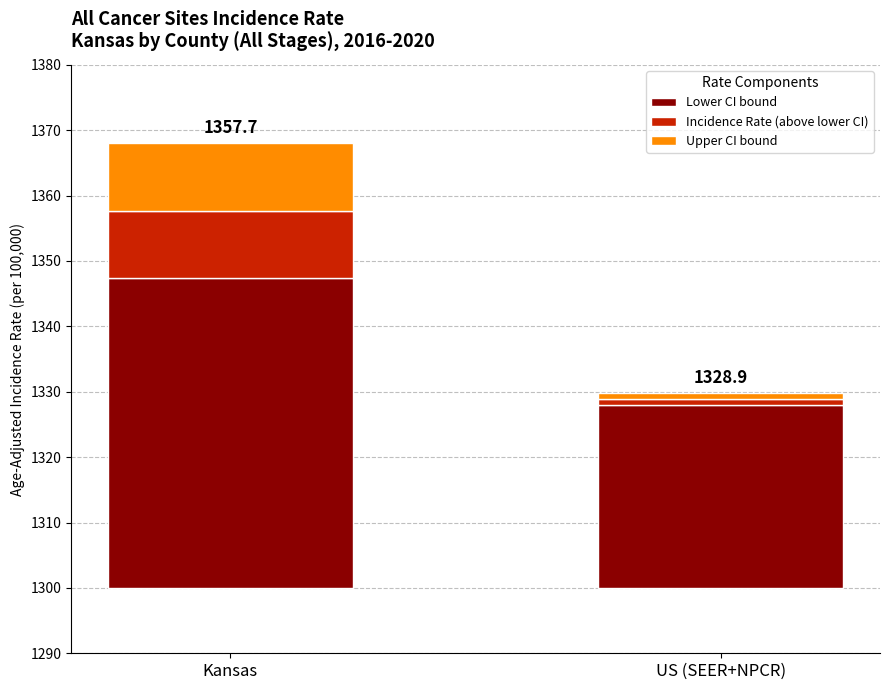

What are all the series names shown in the legend?

Lower CI bound, Incidence Rate (above lower CI), Upper CI bound